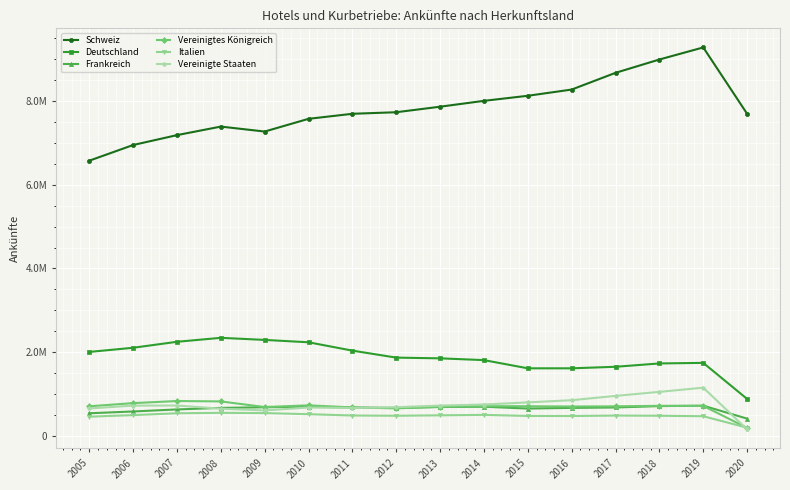

What is the difference between the Schweiz values at 2012 and 2014?

272063